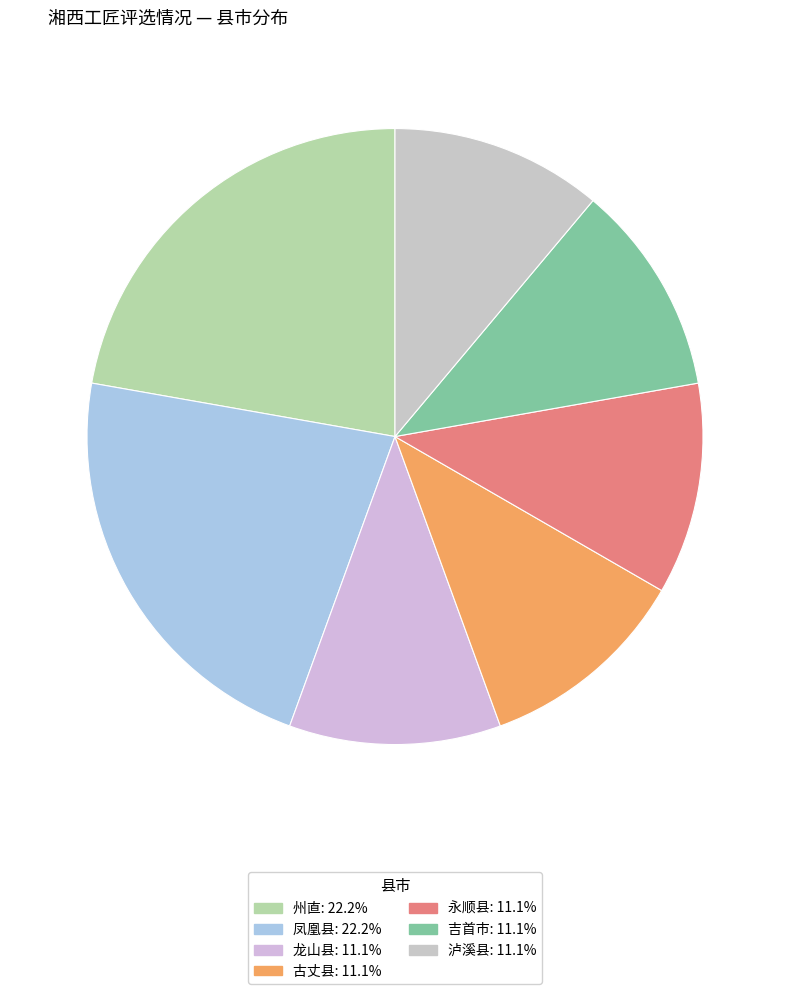

Count the number of slices in the pie.

7